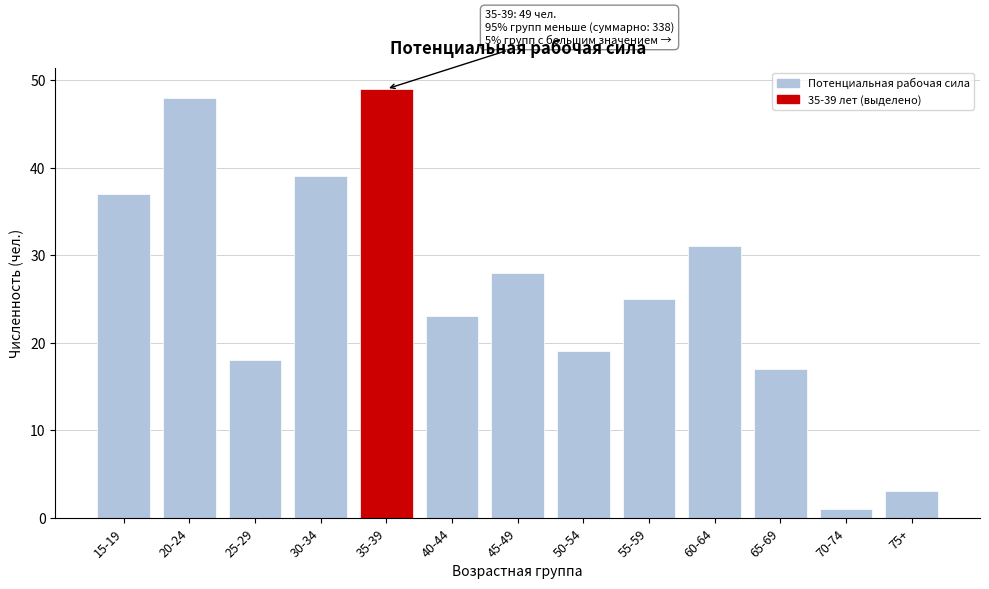

Reading right to left, list all the values displayed in this chart.

3	1	17	31	25	19	28	23	49	39	18	48	37